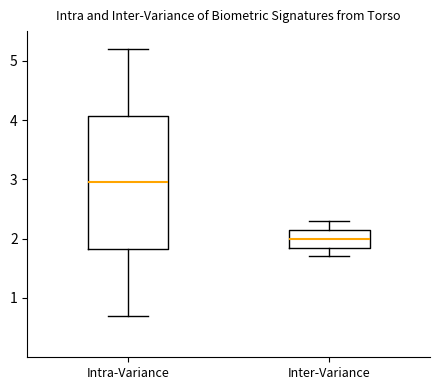

Which box is the tallest, from its lower edge to its upper edge?

Intra-Variance